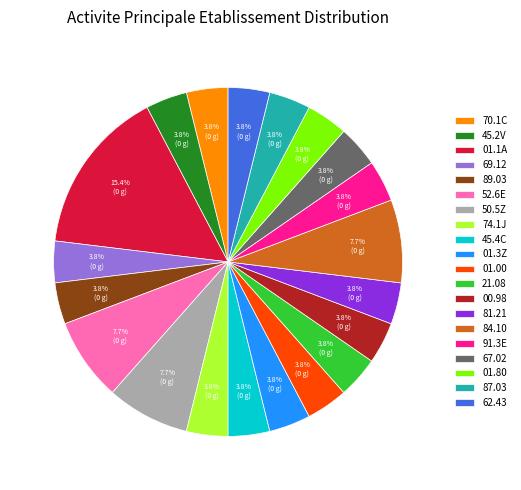

Which slice is the largest?

01.1A